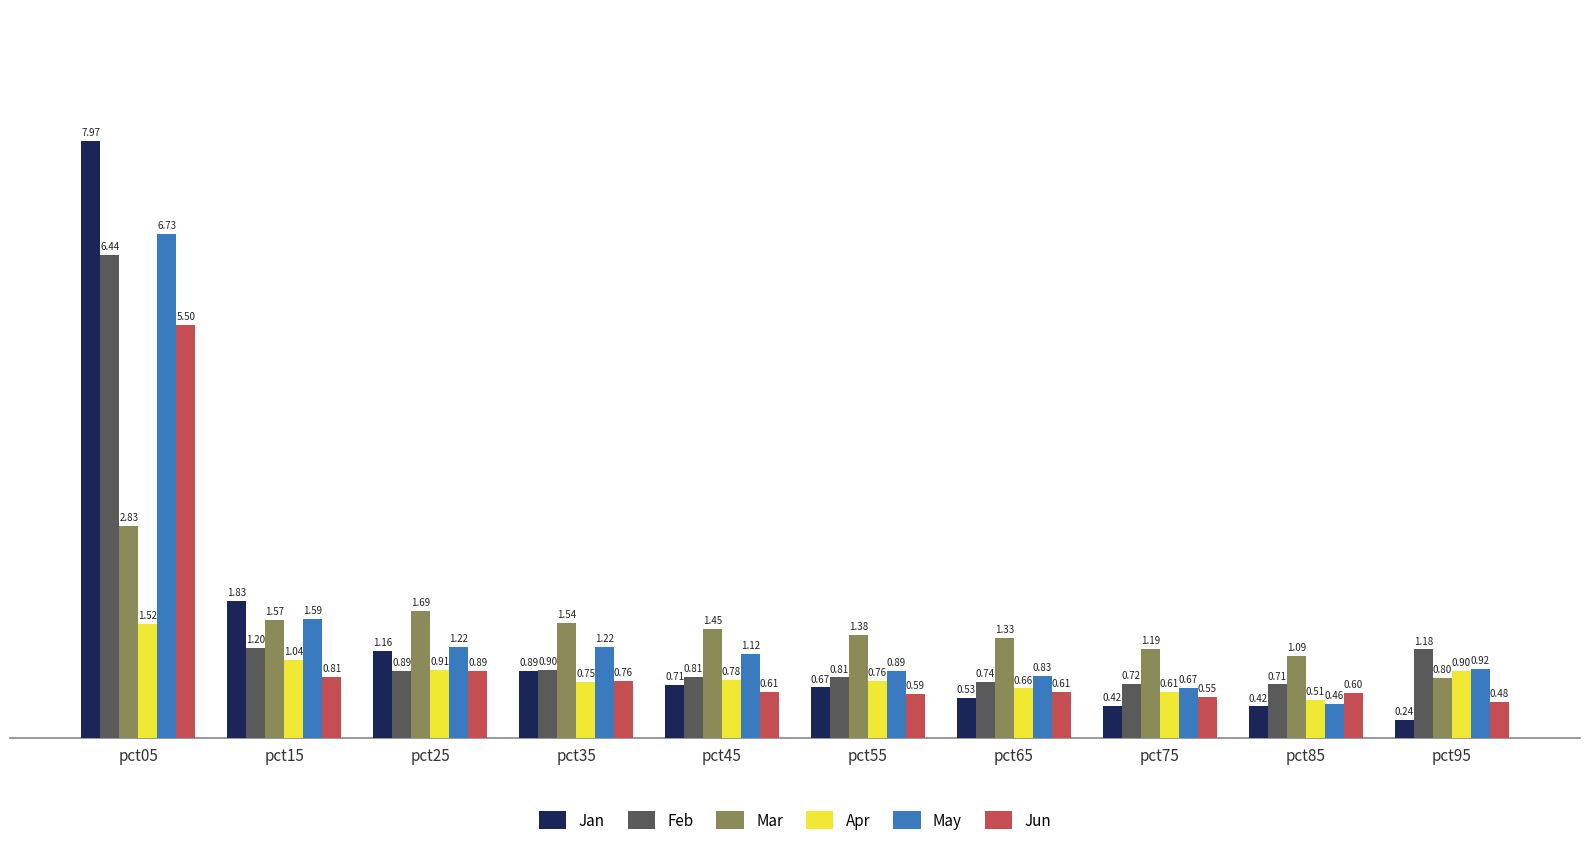

At which category is the sum across all series the highest?

pct05